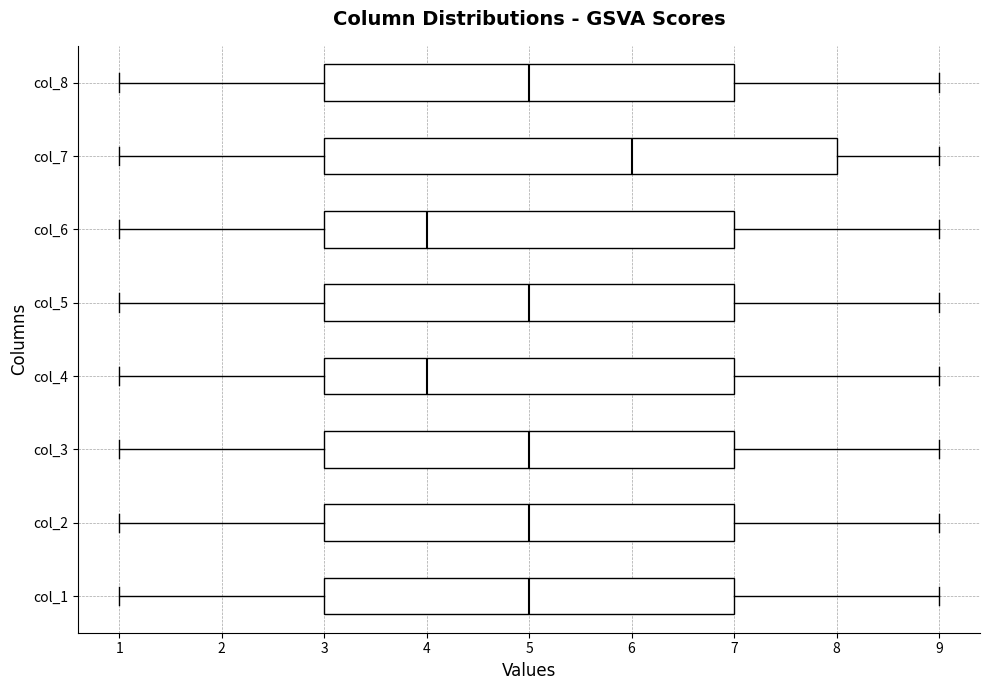

Reading bottom to top, transcribe this box plot: for each box, give where its median line is, the range the box spans, and where its two whiskers end, as read against the x-axis. The values are not printed on the chart, so give them approximately, as read against the axis.

col_1: median 5, box 3 to 7, whiskers 1 to 9
col_2: median 5, box 3 to 7, whiskers 1 to 9
col_3: median 5, box 3 to 7, whiskers 1 to 9
col_4: median 4, box 3 to 7, whiskers 1 to 9
col_5: median 5, box 3 to 7, whiskers 1 to 9
col_6: median 4, box 3 to 7, whiskers 1 to 9
col_7: median 6, box 3 to 8, whiskers 1 to 9
col_8: median 5, box 3 to 7, whiskers 1 to 9